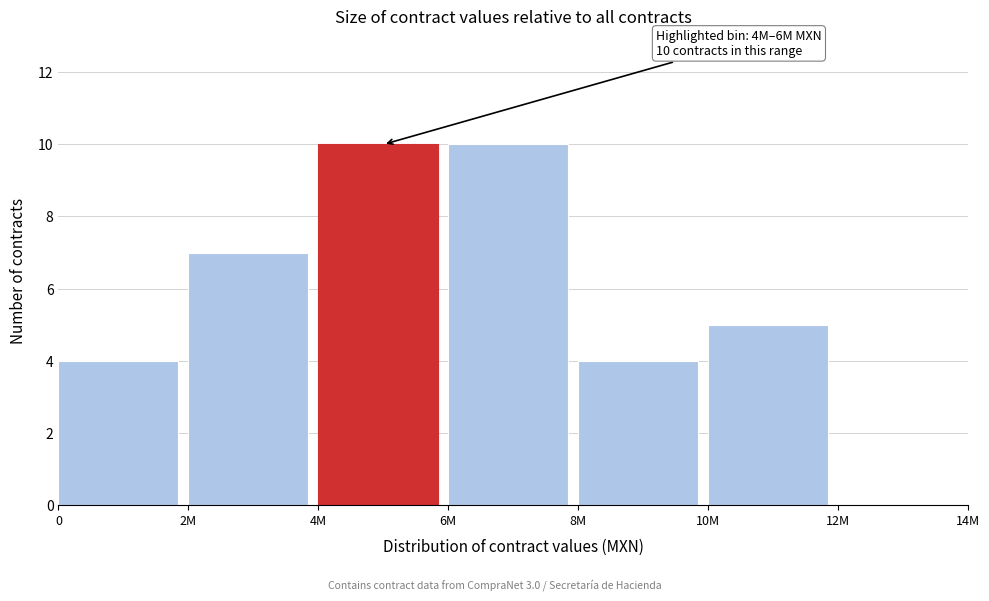

Reading left to right, list all the values displayed in this chart.

0=4	2M=7	4M=10	6M=10	8M=4	10M=5	12M=0